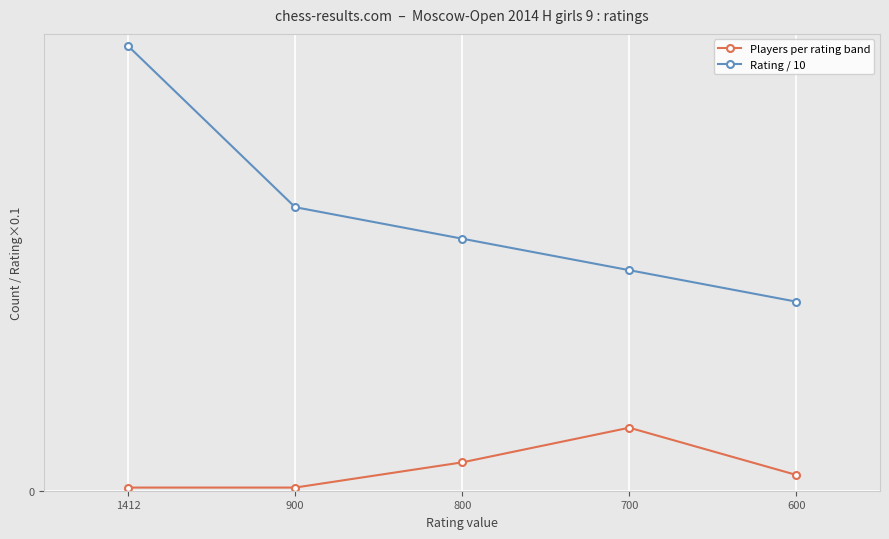

What is the difference between the highest and lowest values at 800?

71.0